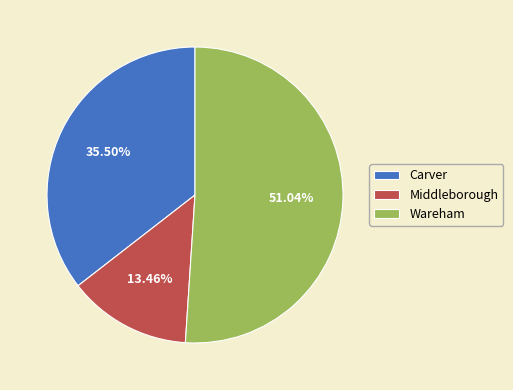

Rank the categories by value from lowest to highest.

Middleborough, Carver, Wareham